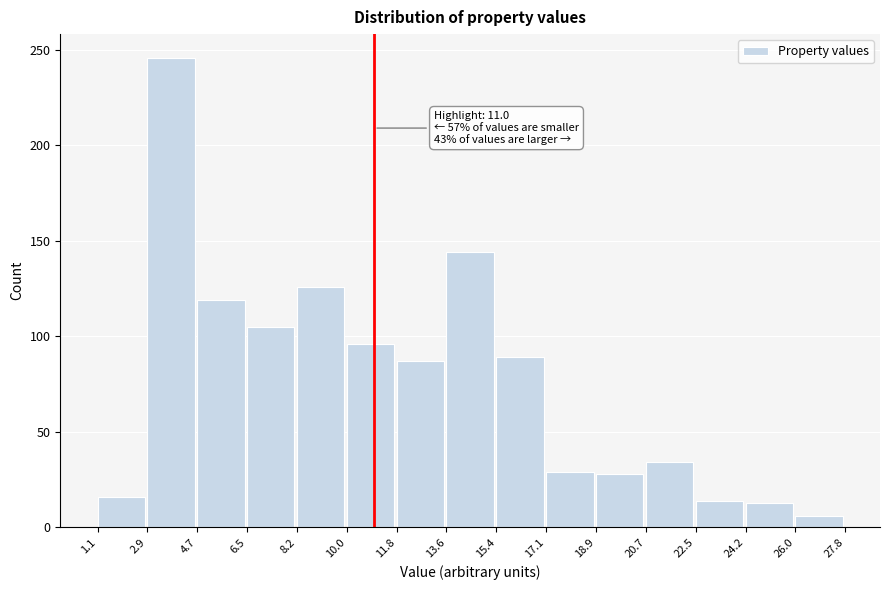

Which range on the x-axis has the tallest bar?

2.9 to 4.7